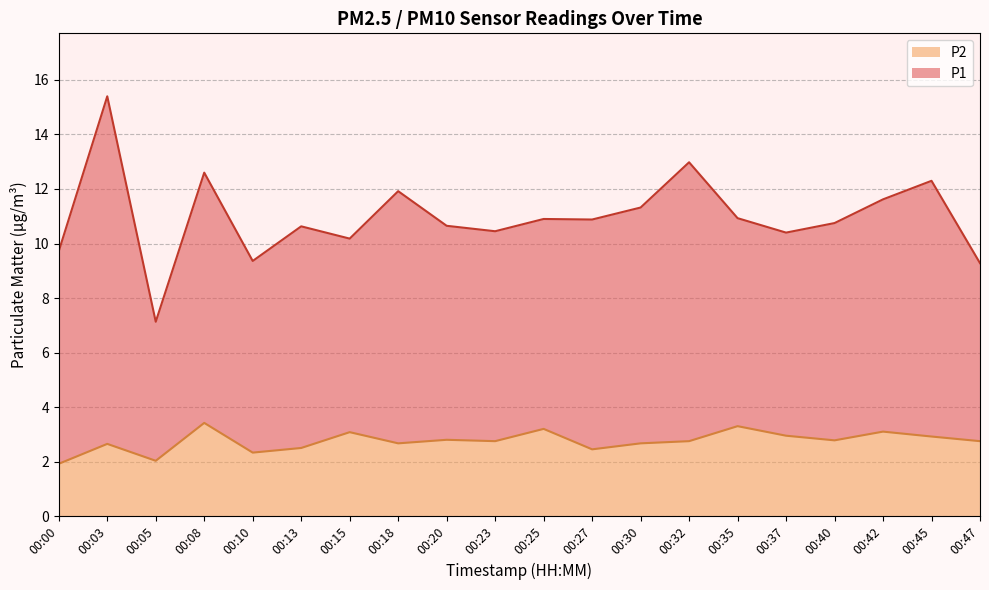

Rank the categories by value from lowest to highest.

00:00, 00:05, 00:10, 00:27, 00:13, 00:03, 00:18, 00:30, 00:23, 00:32, 00:47, 00:40, 00:20, 00:45, 00:37, 00:15, 00:42, 00:25, 00:35, 00:08